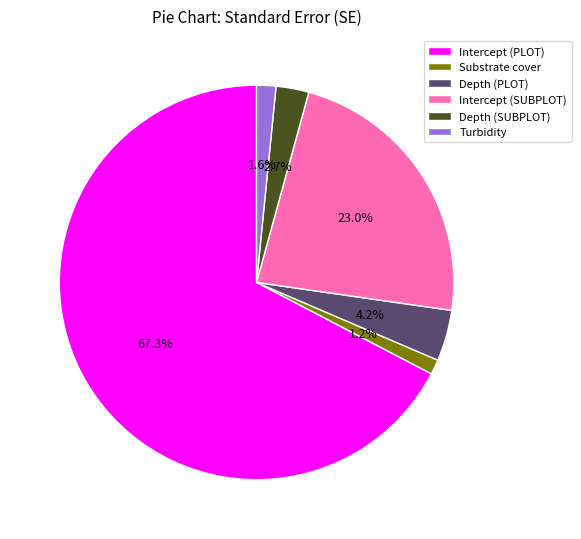

Which category has the biggest portion of the pie?

Intercept (PLOT)